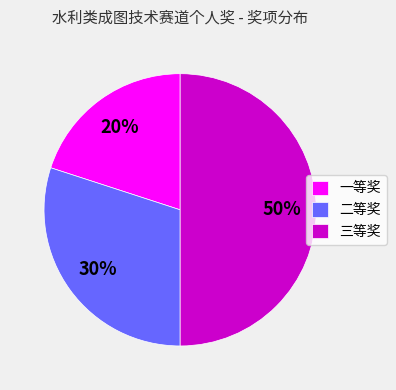

What is the smallest slice in the pie chart?

一等奖